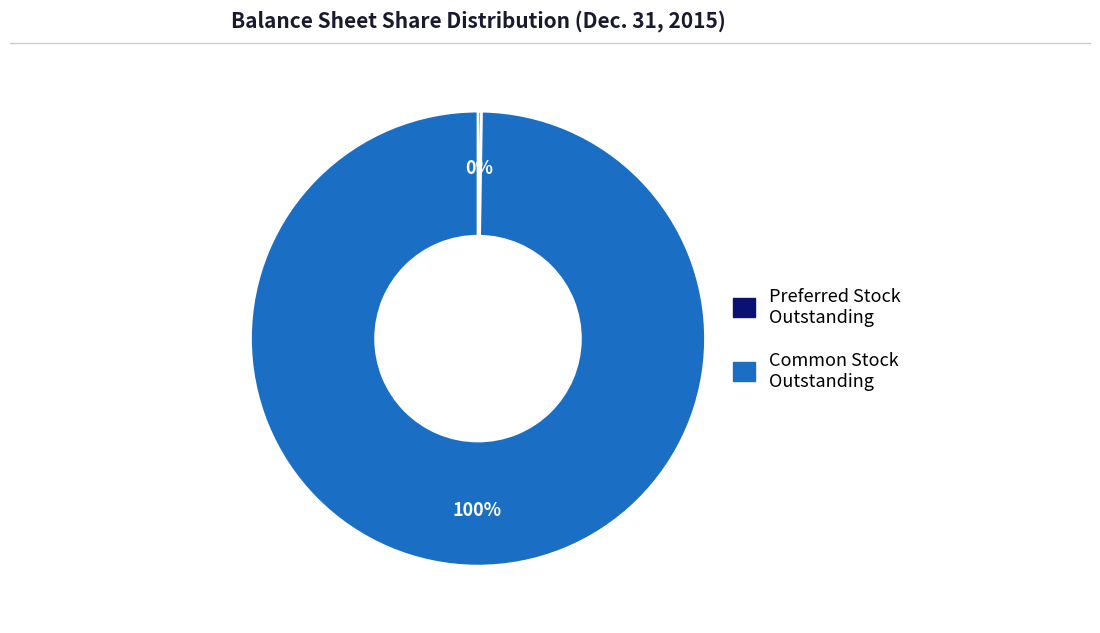

Is there a majority slice in this chart?

Yes